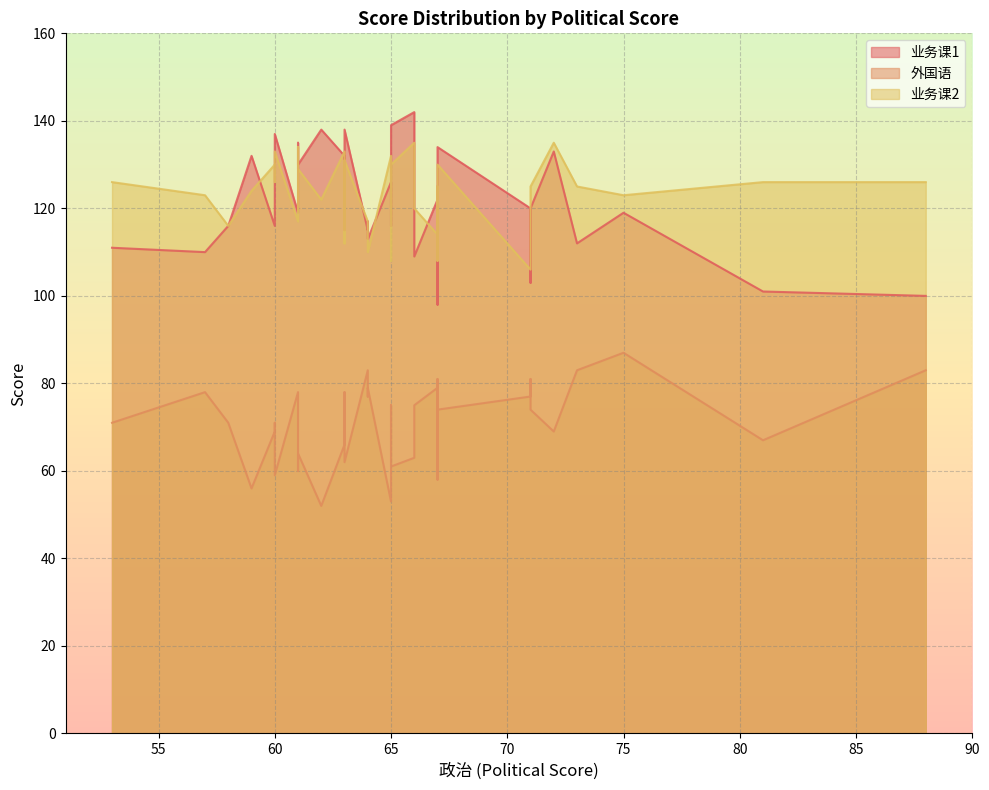

What is the label of the 8th point from the right?

65